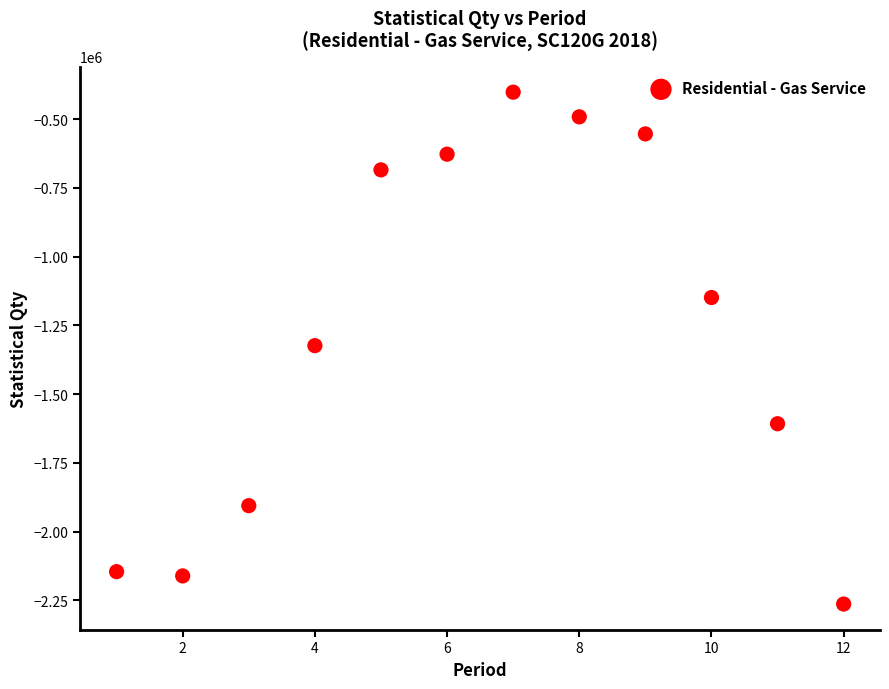

What is the range of Y values (max minus min)?

1861912.9